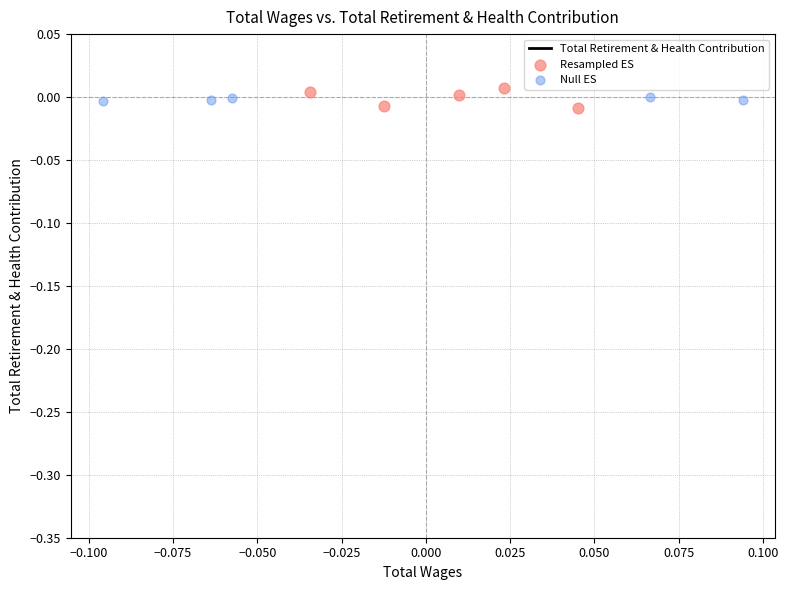

Which series contains the lowest Y value?

Resampled ES